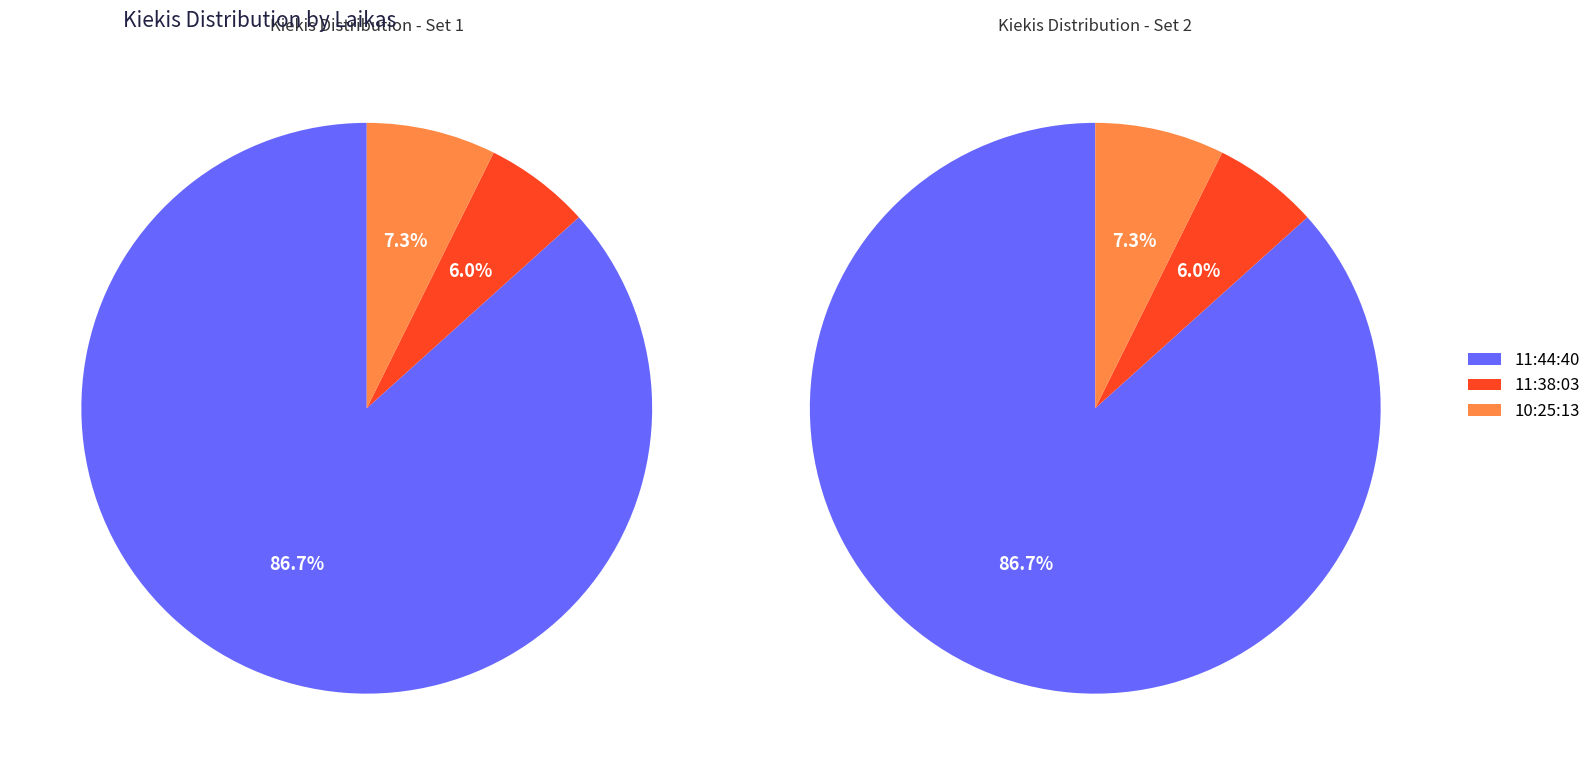

To the nearest percent, what portion does 10:25:13 represent?

7%